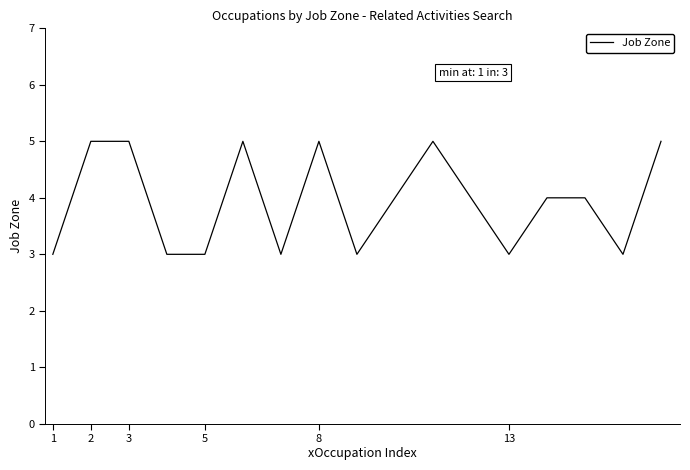

What is the greatest value displayed?

5